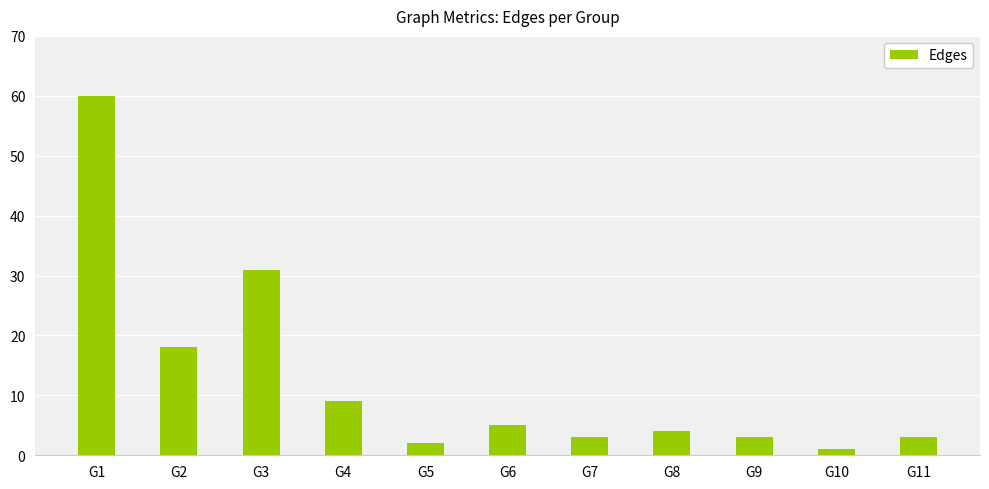

Is it true that the value at G1 is 37?

False